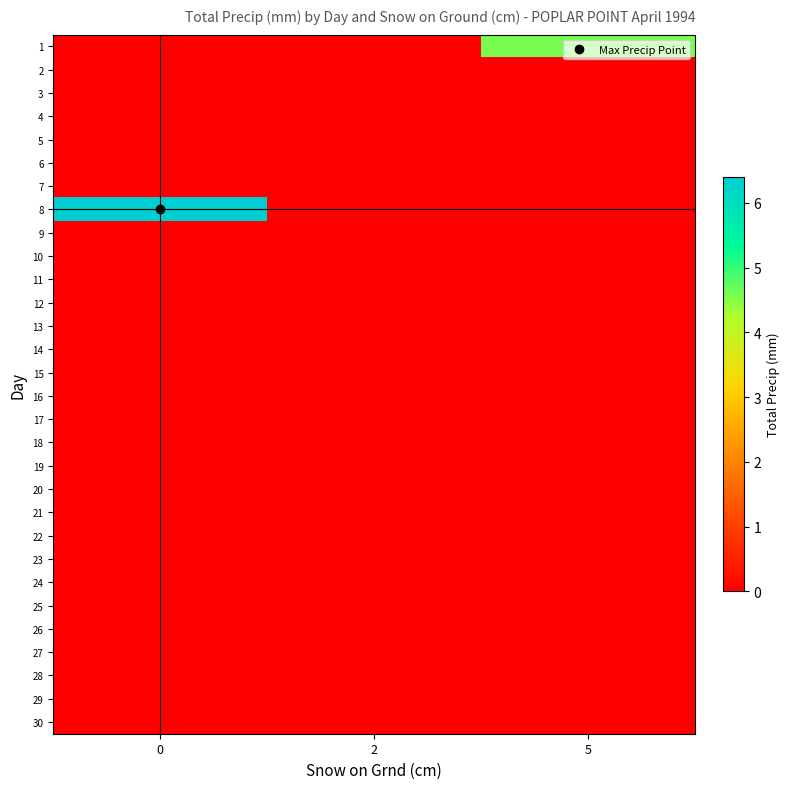

Which series changed the most between 0 and 2?

row_7